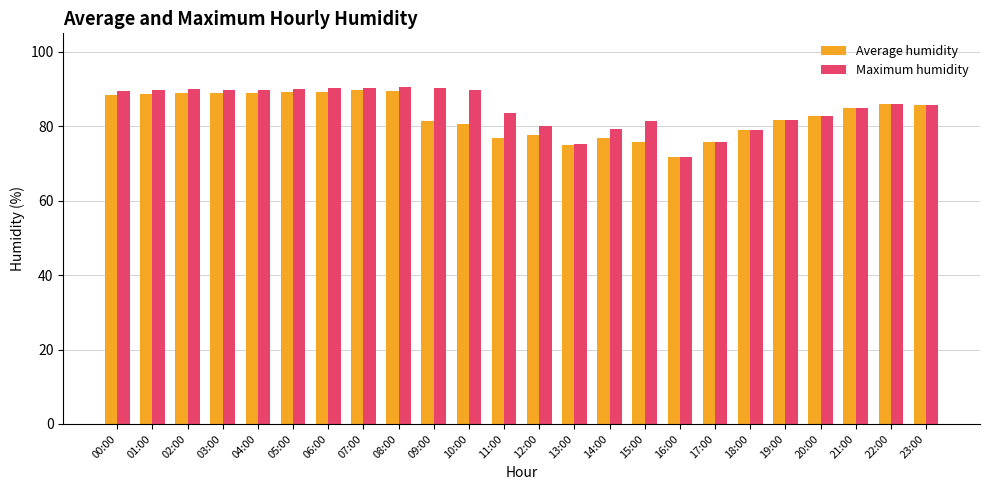

What is the smallest value displayed?

71.7